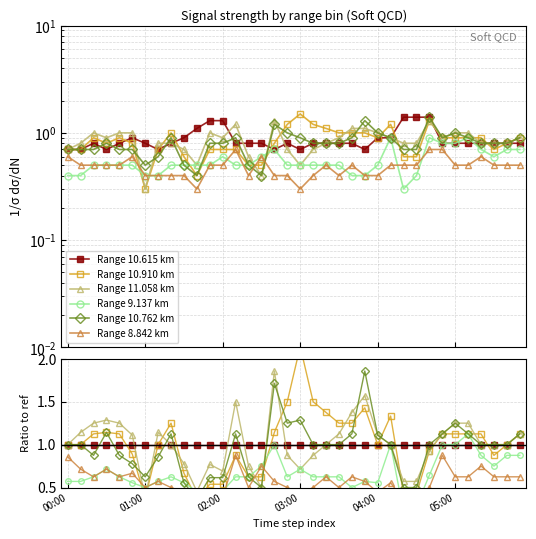

Where do Range 9.137 km and Range 10.615 km first cross each other?

31 and 32